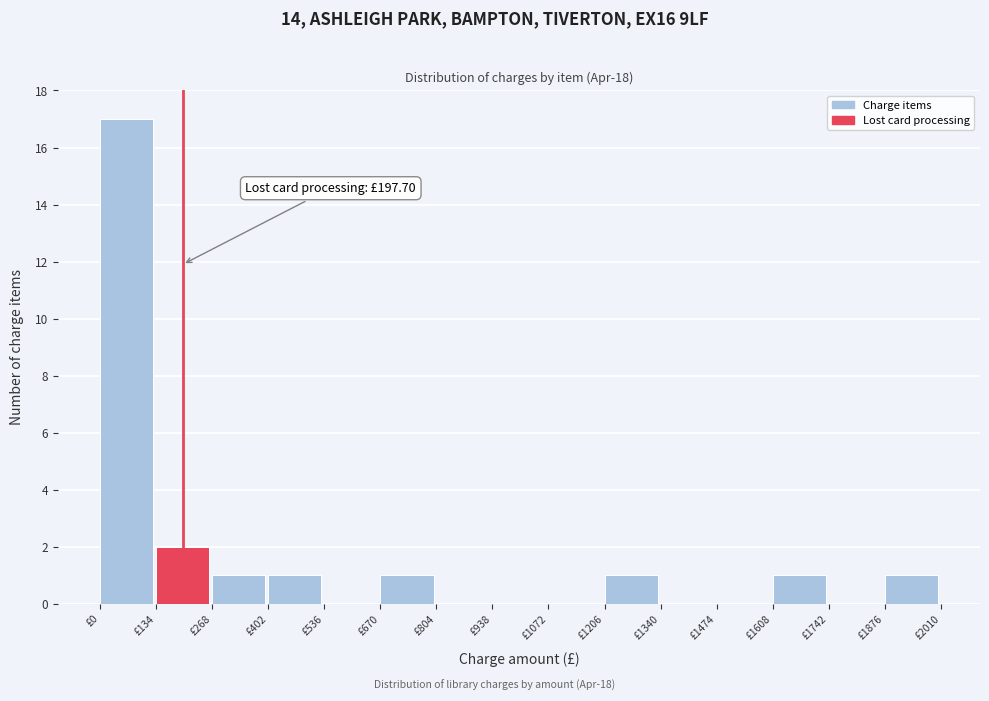

Which range on the x-axis has the tallest bar?

0 to 140